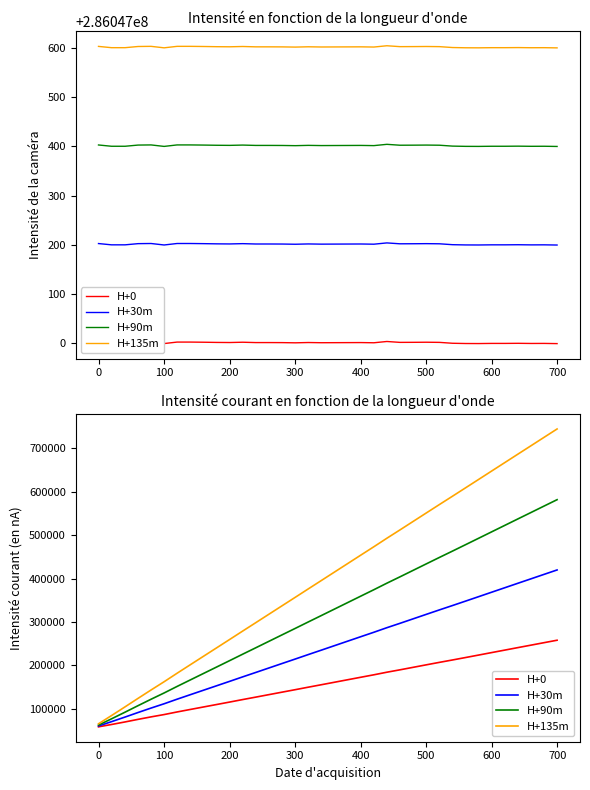

What is the sum of all H+90m values?

12805832.6